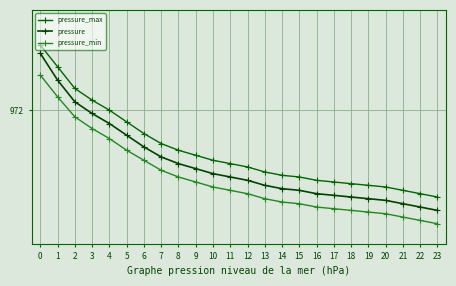

What is the difference between the pressure values at 1 and 21?

0.7